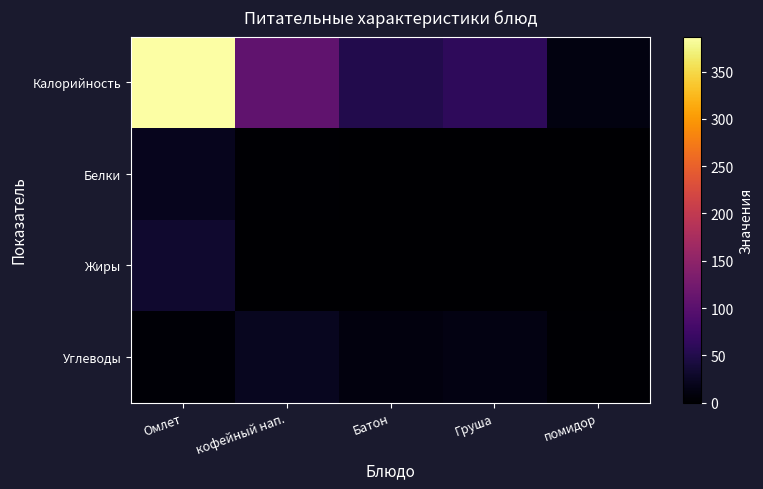

Reading left to right, list all the values displayed in this chart.

Калорийность: Омлет=387	кофейный нап.=107	Батон=51	Груша=61	помидор=11
Белки: Омлет=20	кофейный нап.=2	Батон=1	Груша=1	помидор=1
Жиры: Омлет=33	кофейный нап.=1	Батон=1	Груша=0	помидор=0
Углеводы: Омлет=4	кофейный нап.=22	Батон=10	Груша=13	помидор=2